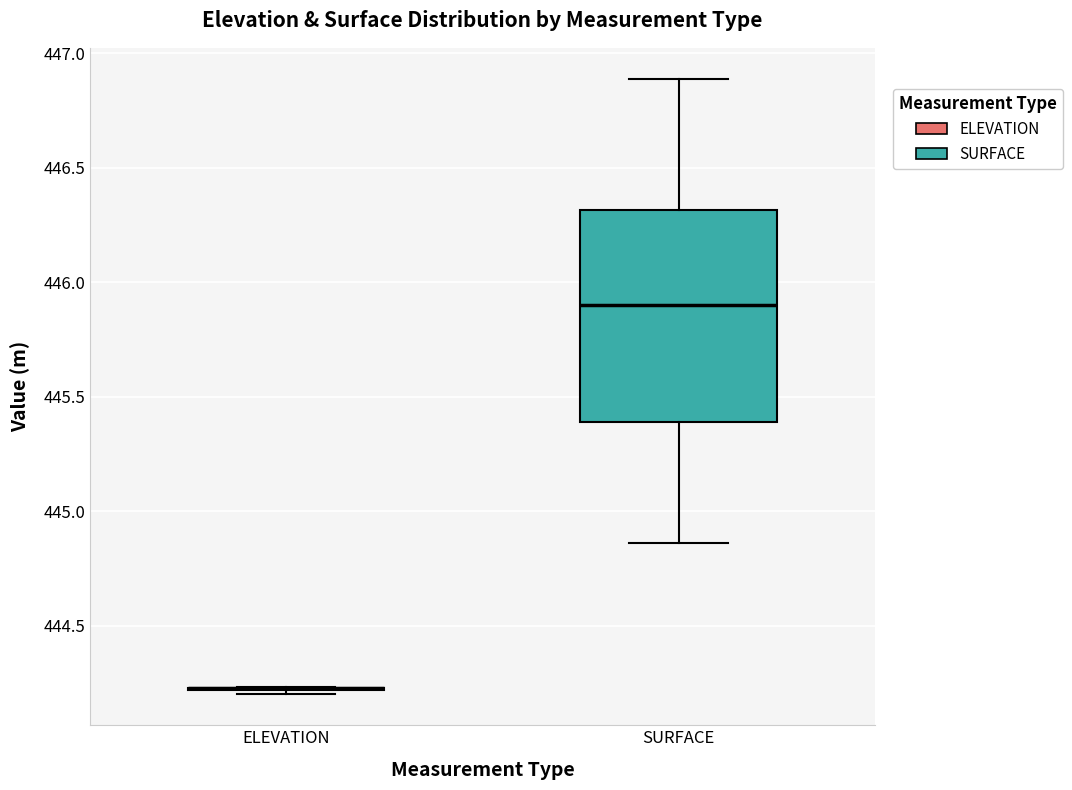

Reading left to right, read every box against the y-axis: the position of its median line, the range the box covers, and the ends of its whiskers. The values are not printed on the chart, so give them approximately, as read against the axis.

ELEVATION: box collapsed to a line at 444.25, whiskers 444.20 to 444.25
SURFACE: median 445.90, box 445.40 to 446.30, whiskers 444.85 to 446.90